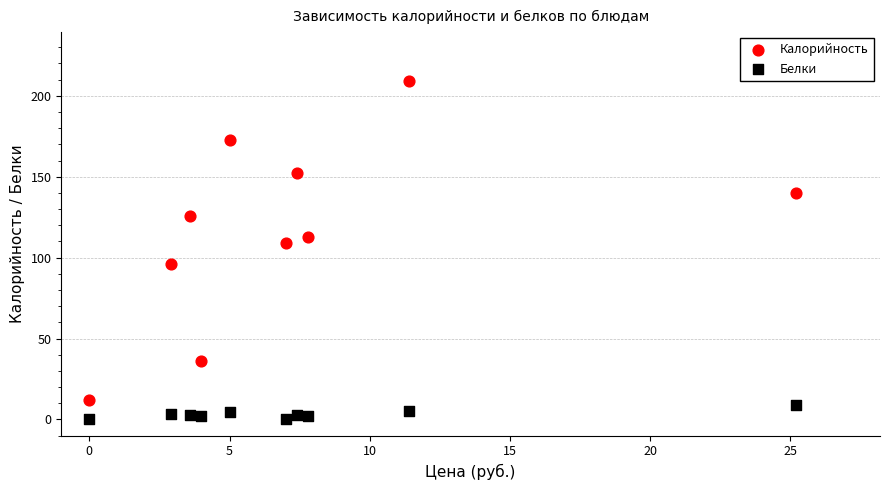

Which series reaches the minimum Y coordinate?

Белки